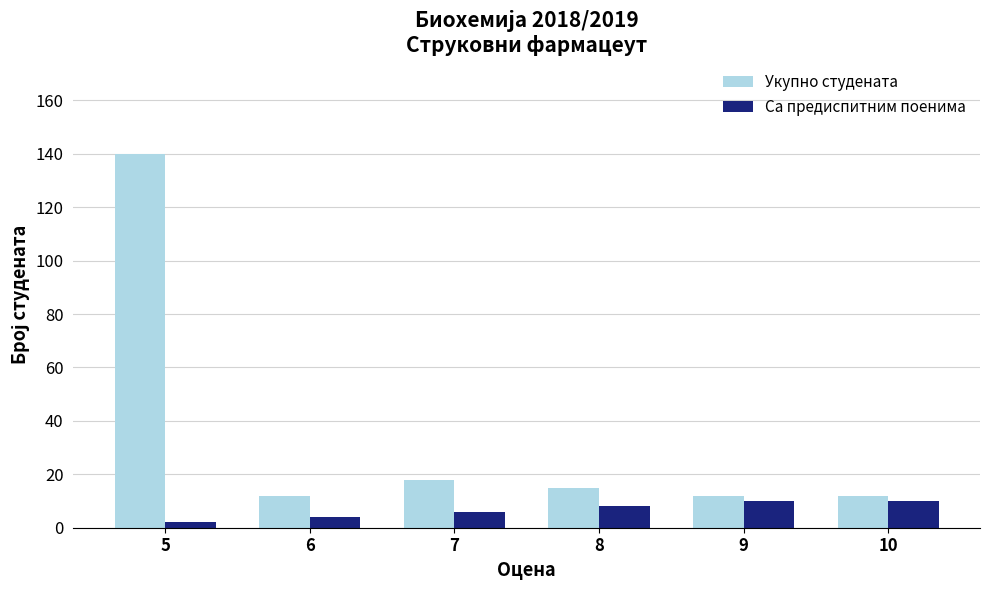

How many values in the Са предиспитним поенима series are below 8?

3